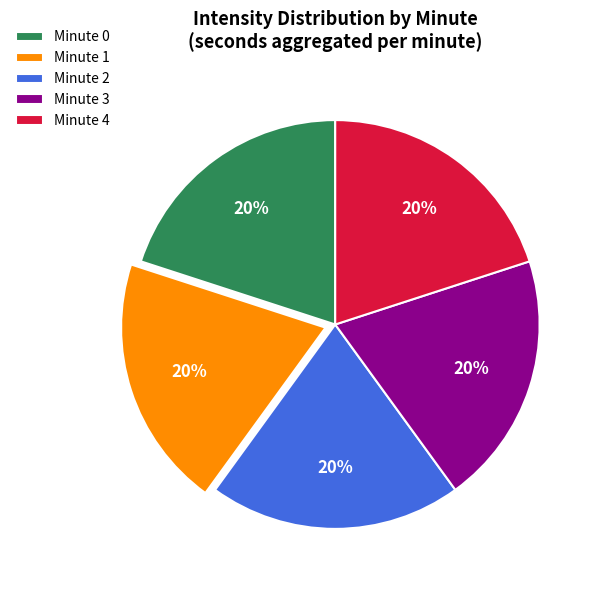

To the nearest percent, what is the combined percentage of Minute 0 and Minute 3?

40%